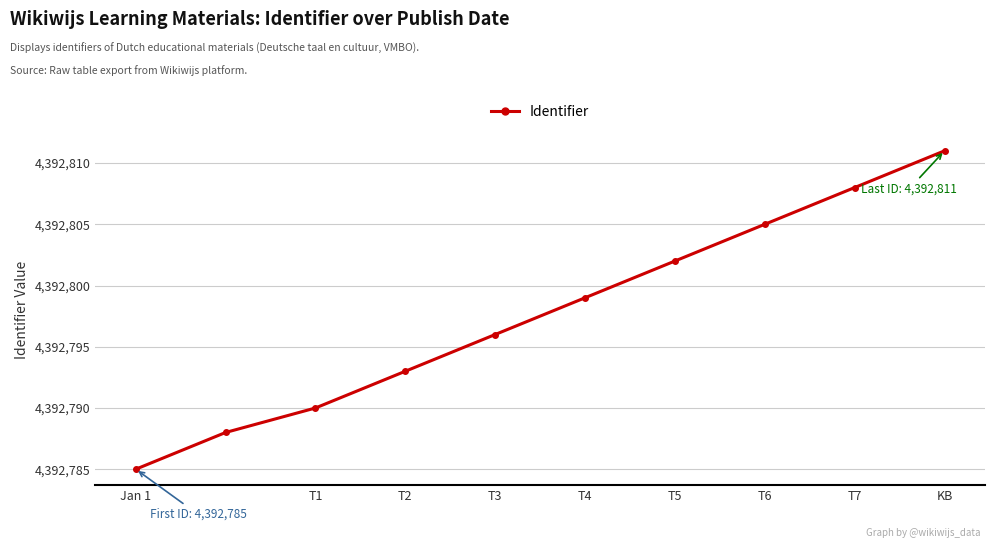

What is the difference between the maximum and second lowest values?

23